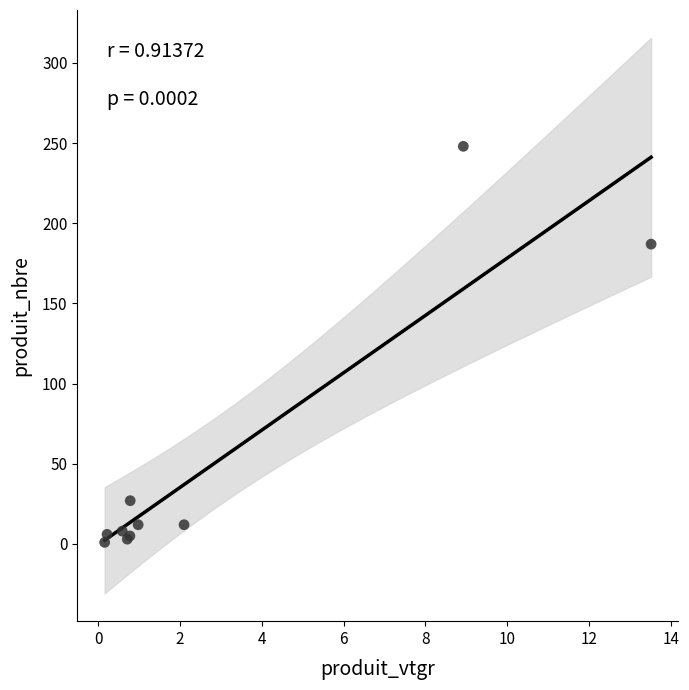

What Y value in the scatter plot is closest to 124?

187